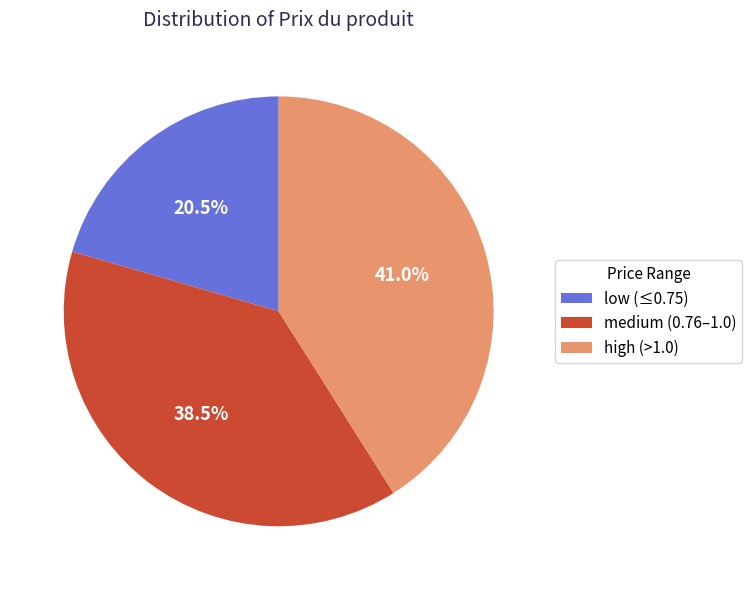

Does any single category account for the majority?

No